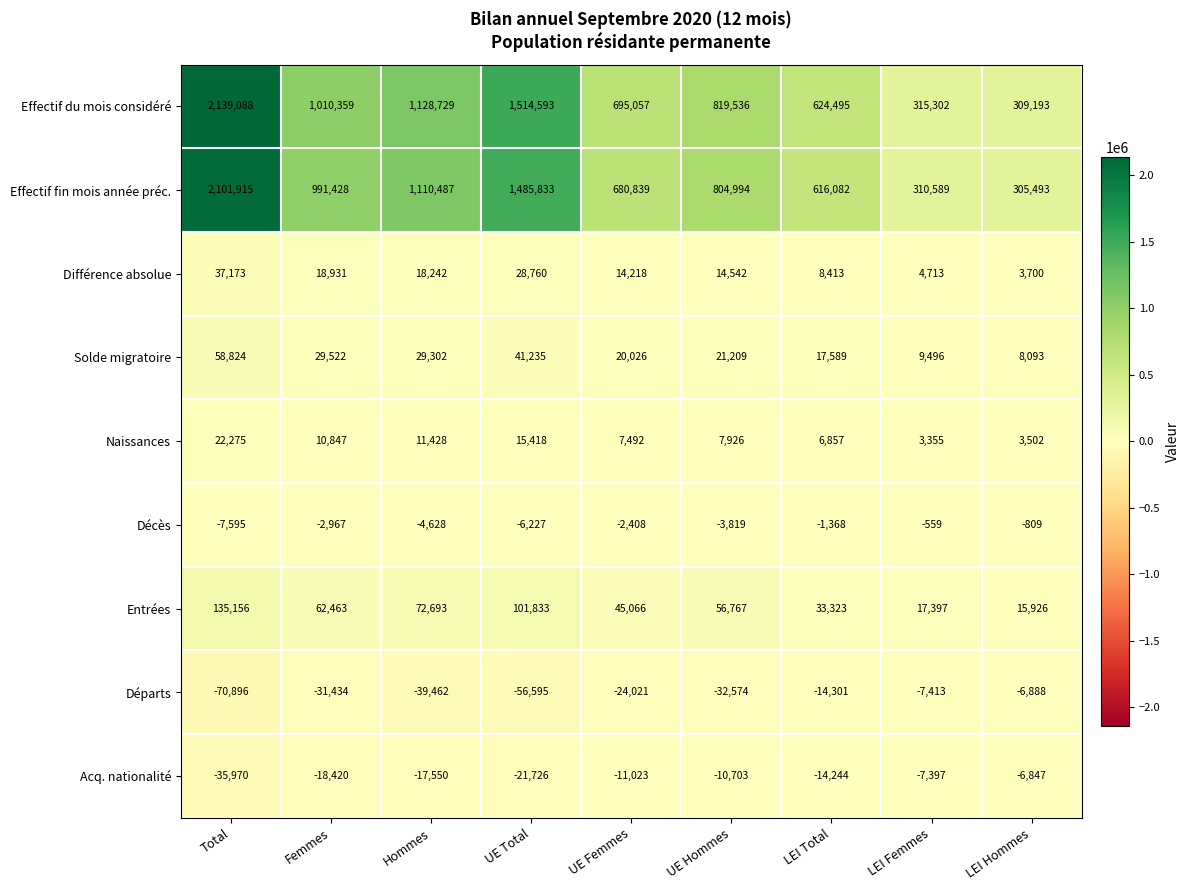

What is the smallest value displayed?

-70896